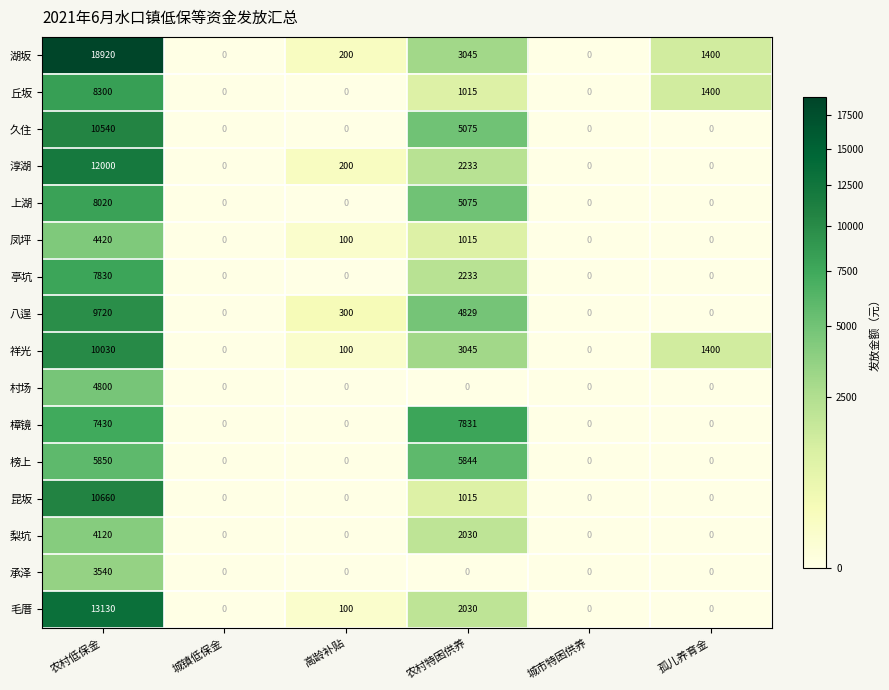

True or false: 梨坑 has a value of 0 at 城市特困供养.

True